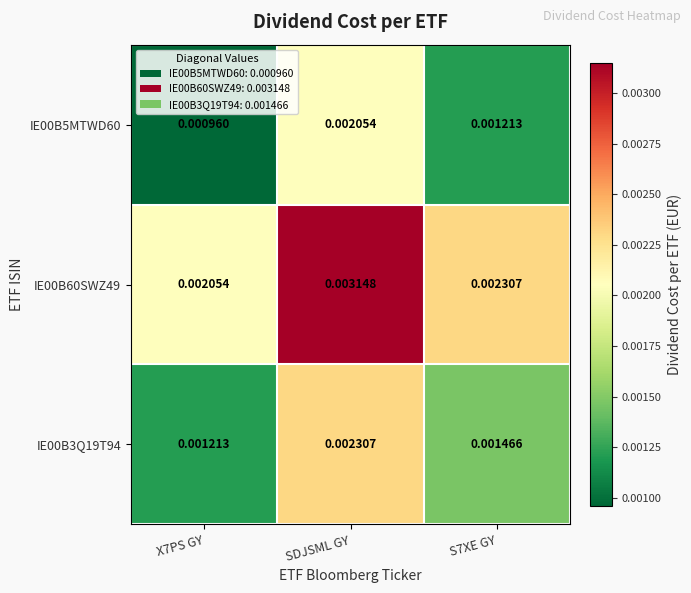

Rank the series at SDJSML GY from lowest to highest value.

IE00B5MTWD60, IE00B3Q19T94, IE00B60SWZ49